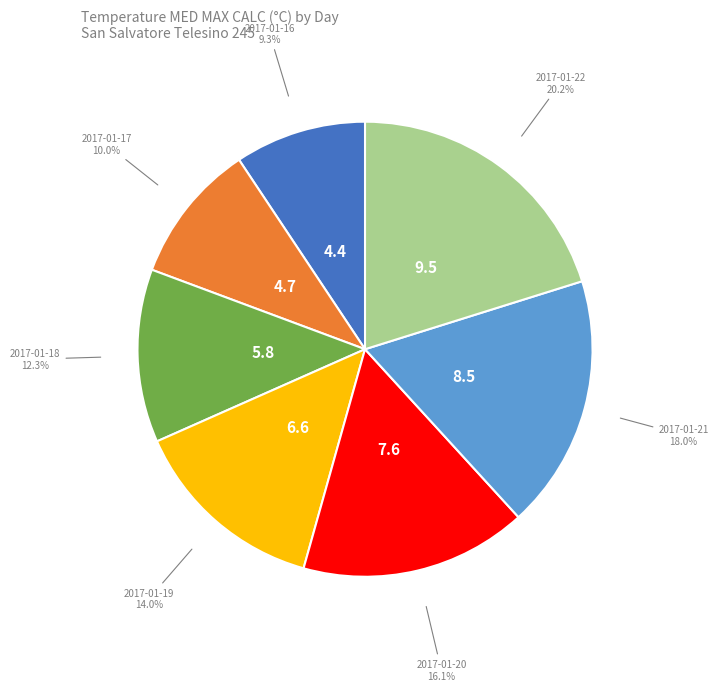

Is there a majority slice in this chart?

No